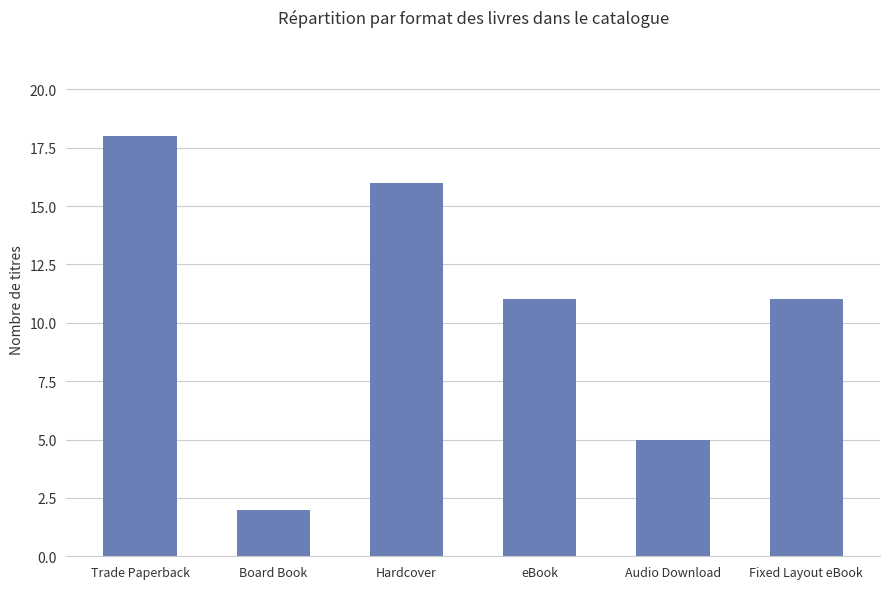

Reading left to right, transcribe all the data shown in this chart.

Trade Paperback=18	Board Book=2	Hardcover=16	eBook=11	Audio Download=5	Fixed Layout eBook=11